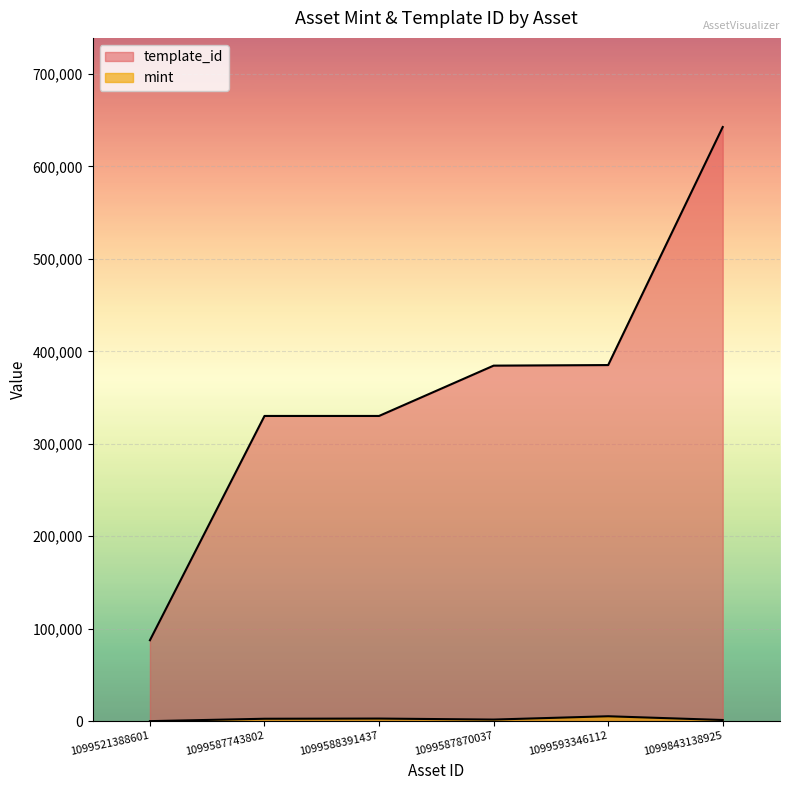

What is the average value of the mint series?

2358